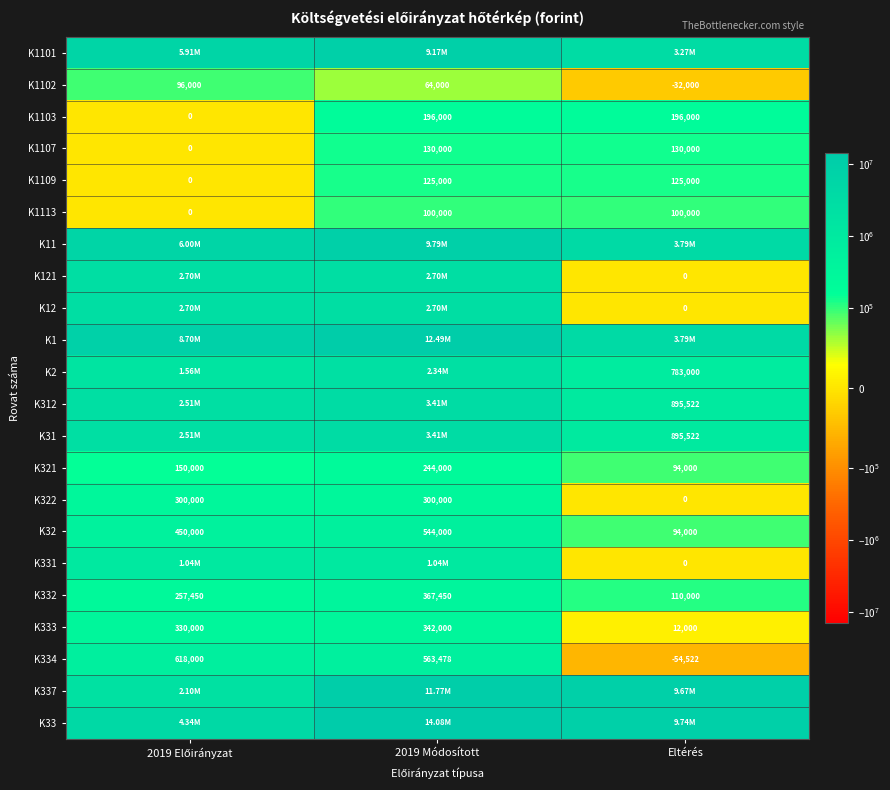

At how many categories does at least one series exceed 10644763?

1